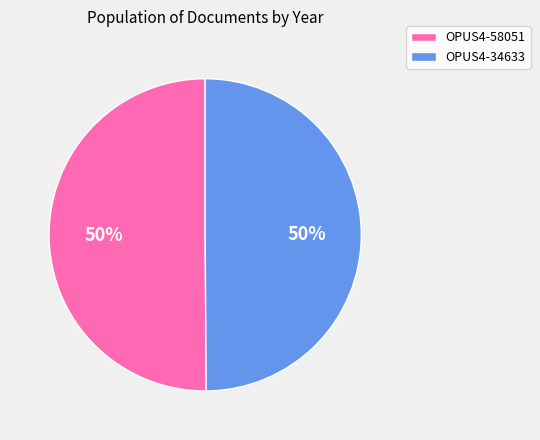

Is the sum of OPUS4-58051 and OPUS4-34633 greater than half?

Yes